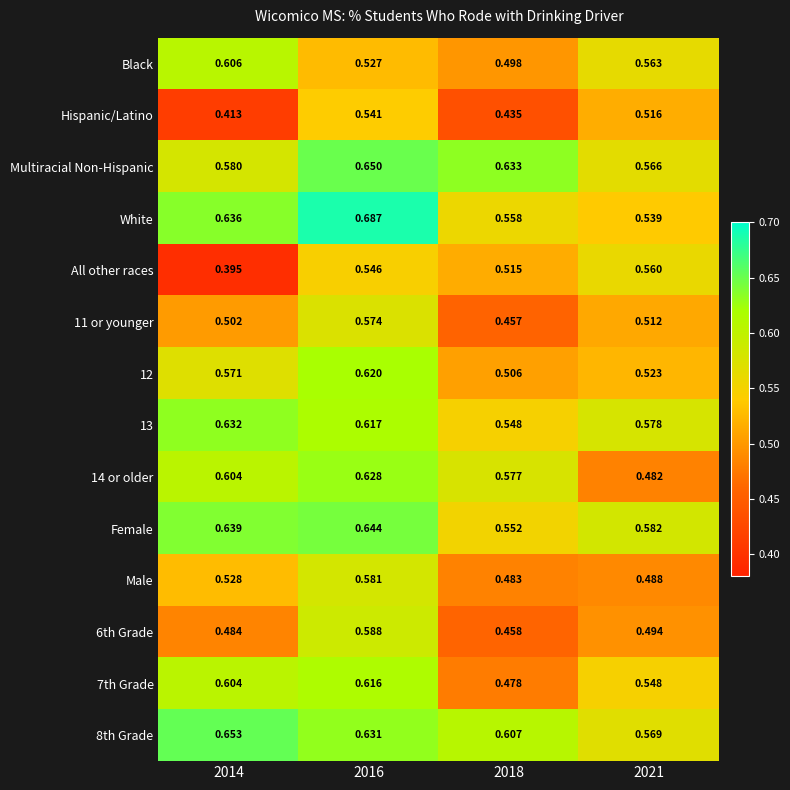

Which series has the widest spread of values?

All other races